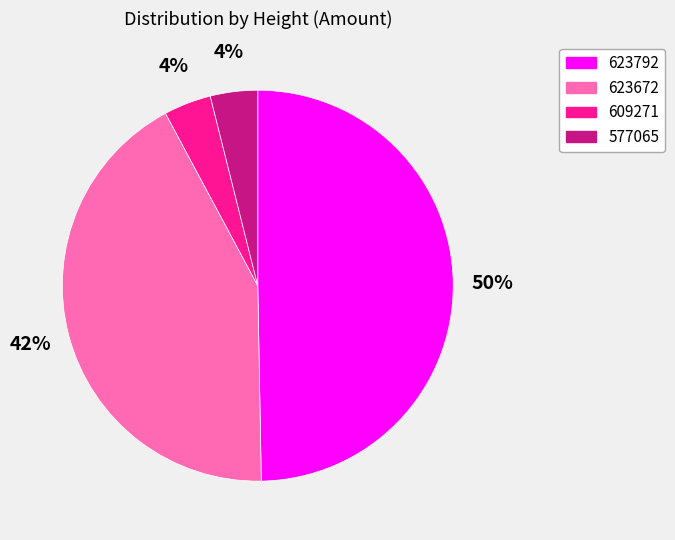

Is there any slice that represents more than half of the pie?

No